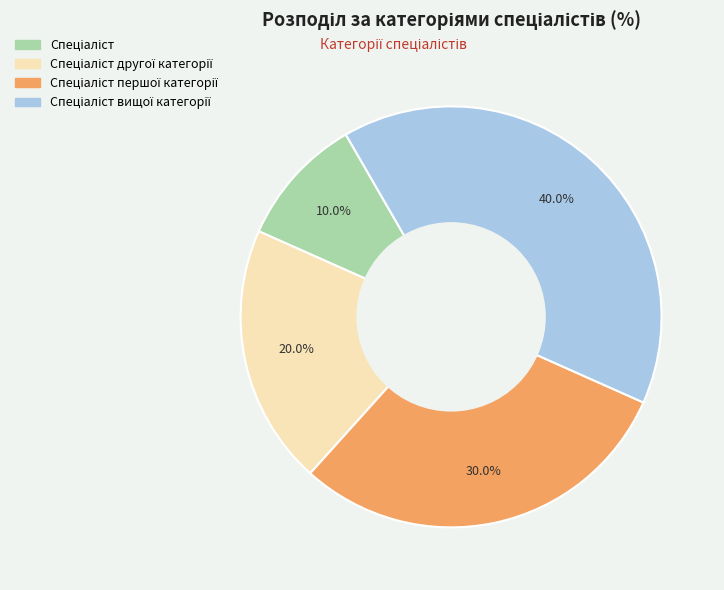

Does any single category account for the majority?

No